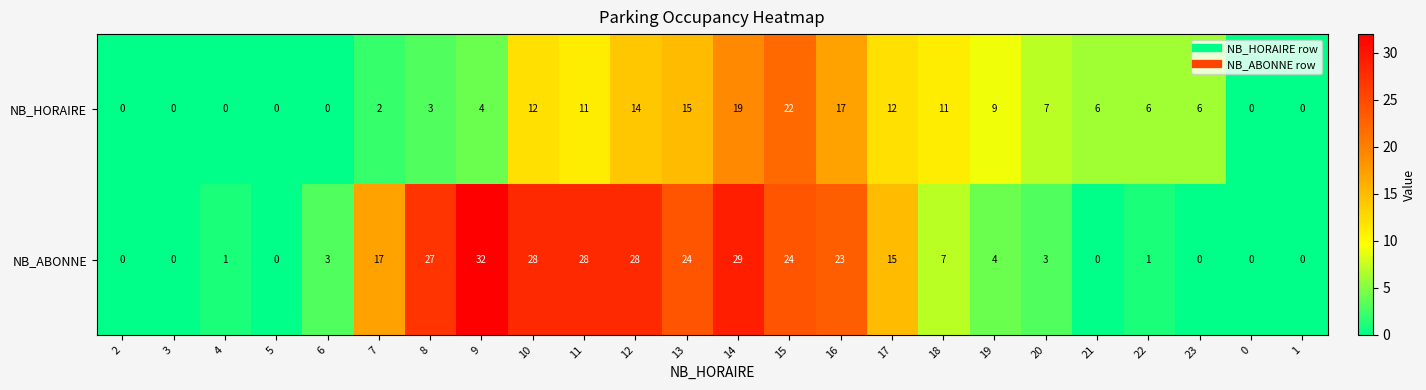

Which series has the widest spread of values?

NB_ABONNE